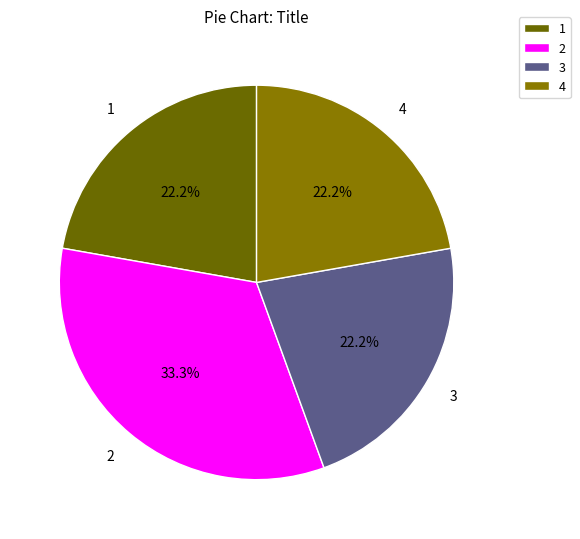

Combined, what portion of the pie is 4 and 2?

55.6%